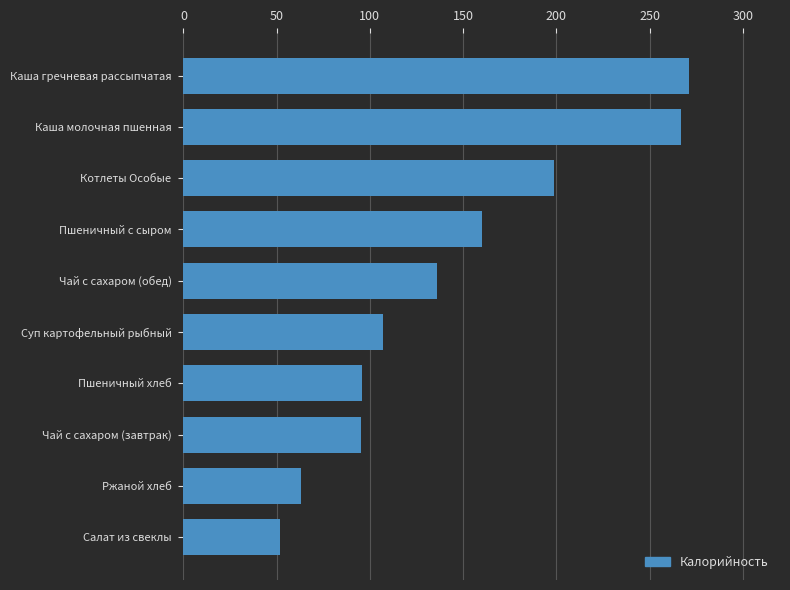

Between Чай с сахаром (обед) and Суп картофельный рыбный, which is larger?

Чай с сахаром (обед)